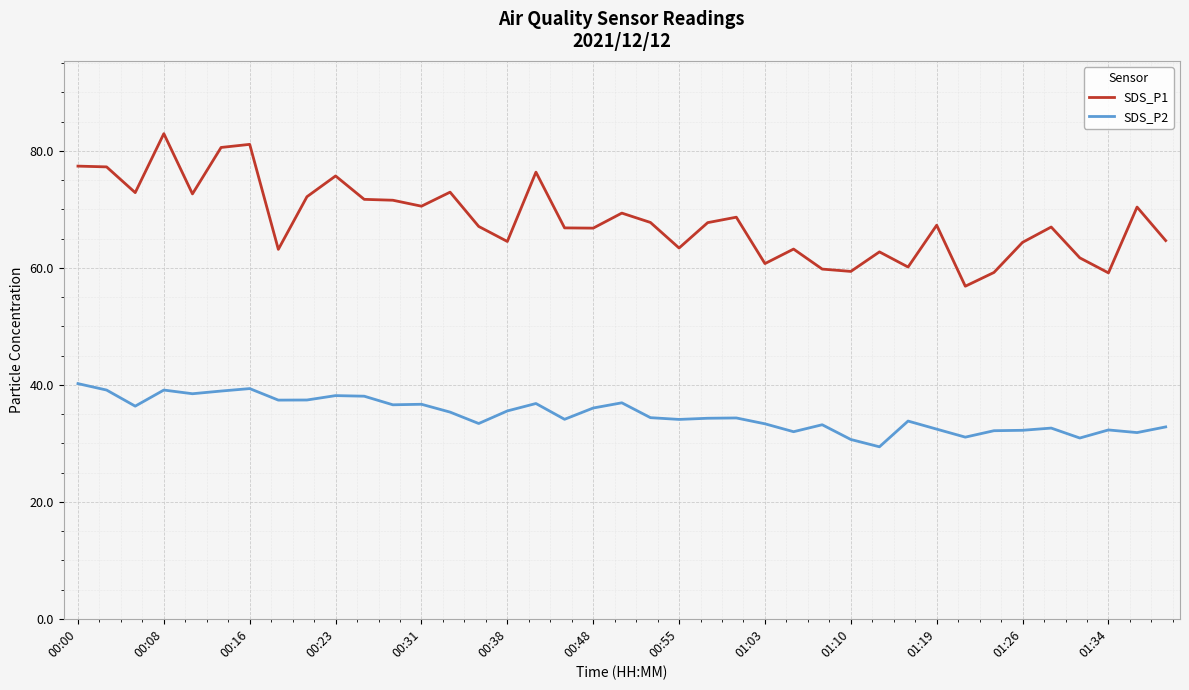

Which series has the largest total across all categories?

SDS_P1